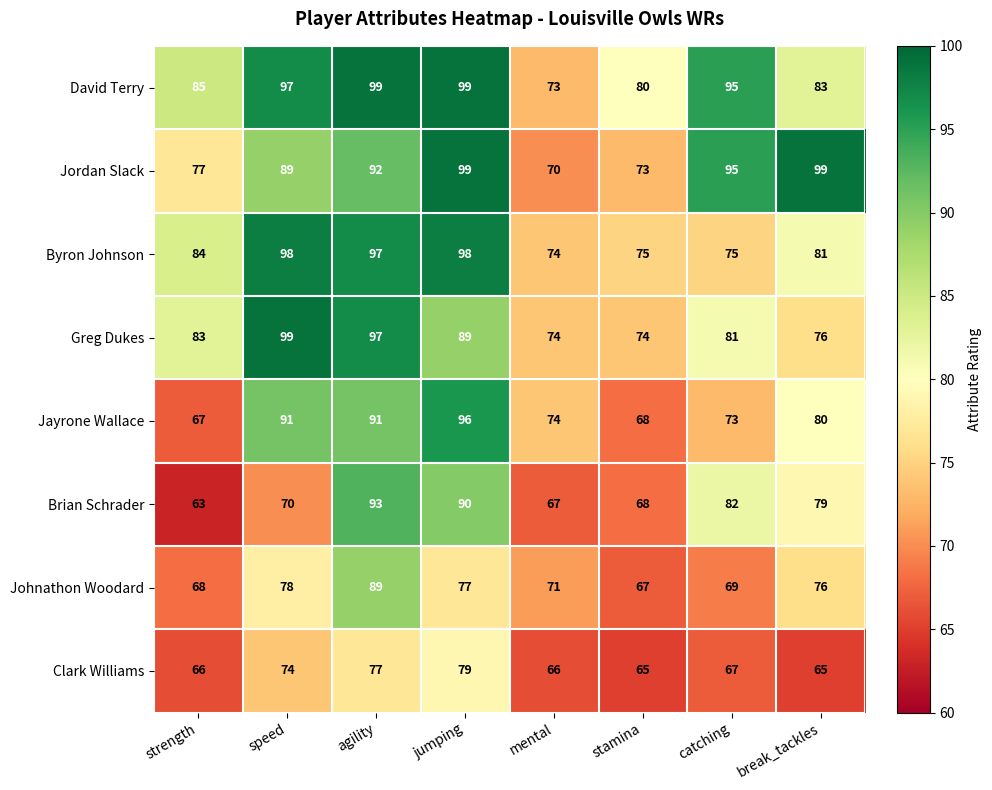

What is the total value across all series at catching?

637